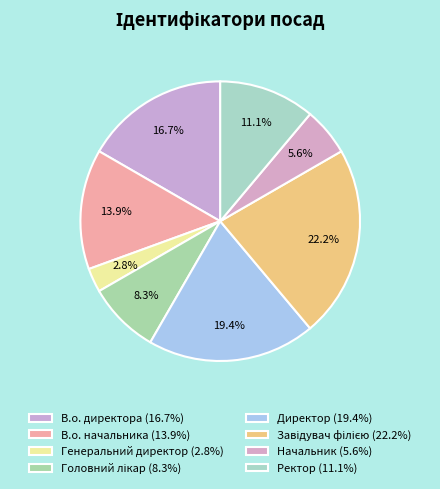

Is there a majority slice in this chart?

No